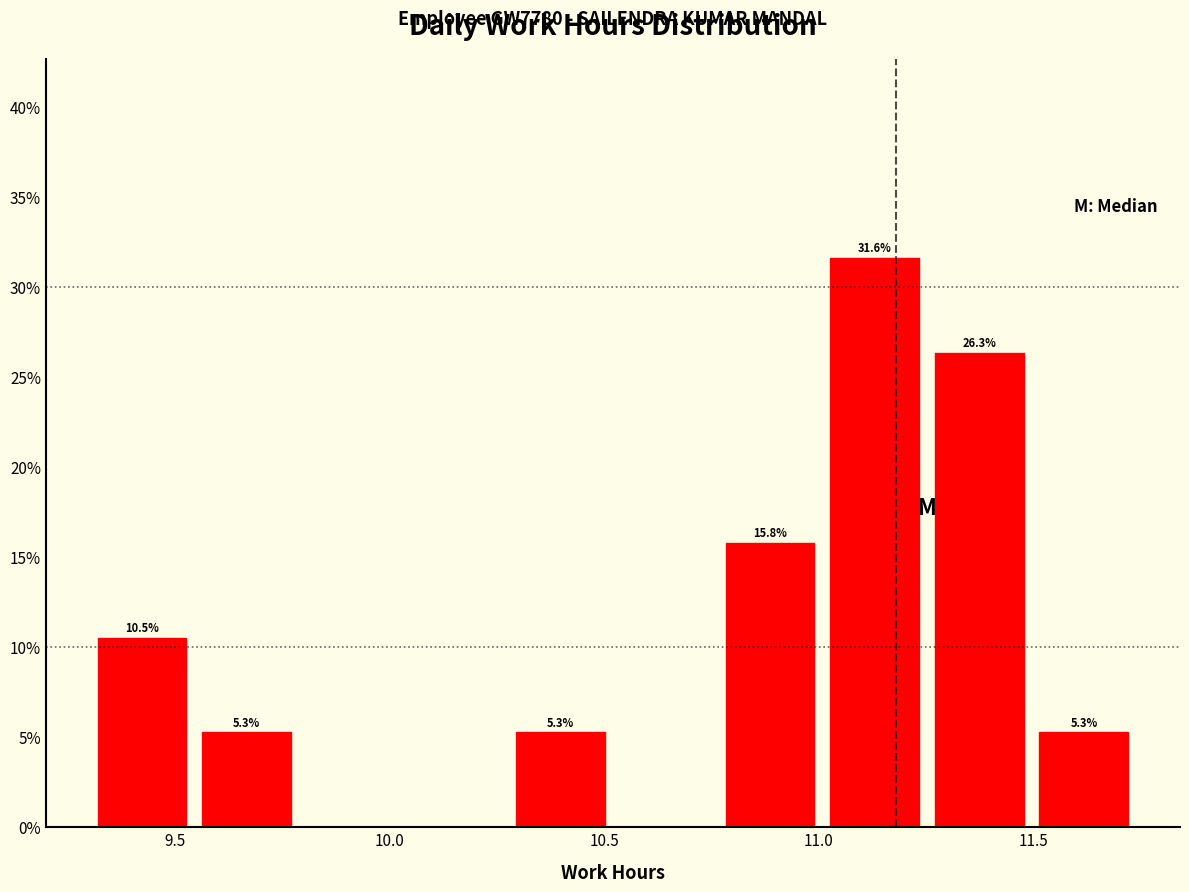

Which range on the x-axis has the tallest bar?

11.00 to 11.25